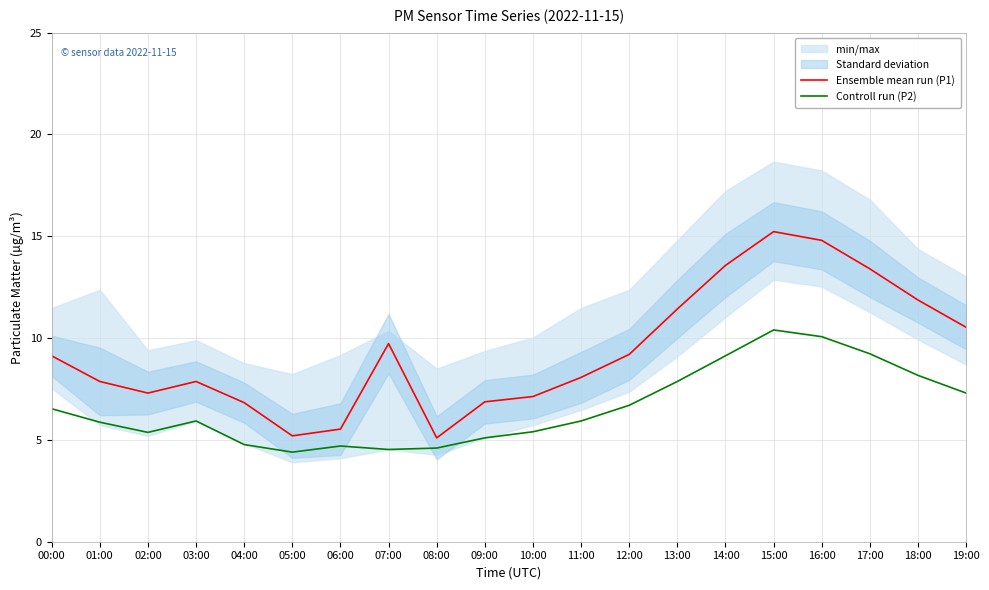

What is the smallest value displayed?

4.4